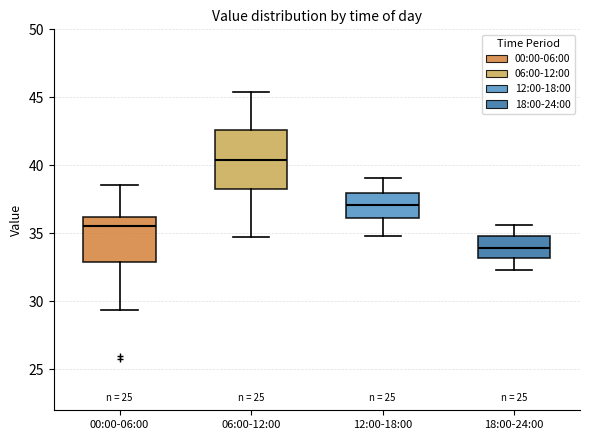

Where is the upper edge of the box for 06:00-12:00 on the y-axis? The values are not printed on the chart, so give them approximately, as read against the axis.

42.5